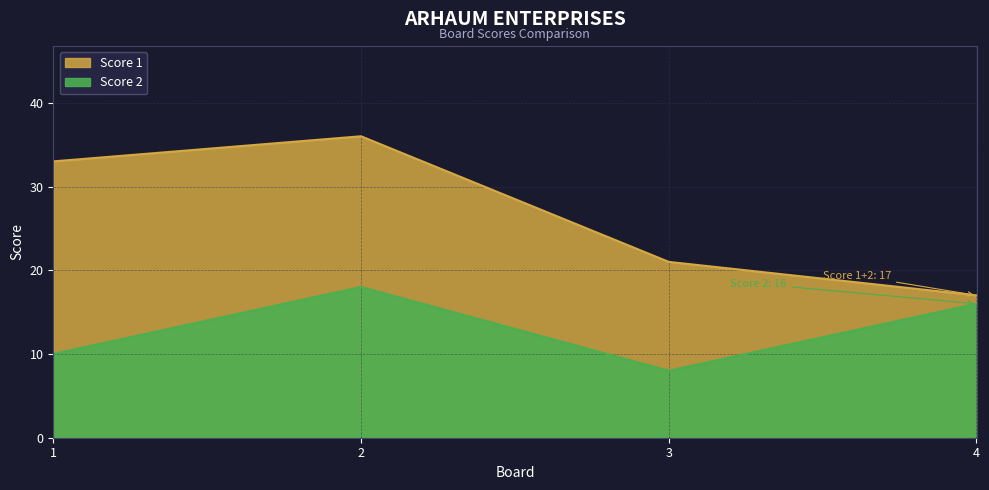

Reading left to right, transcribe all the data shown in this chart.

1=10	2=18	3=8	4=16